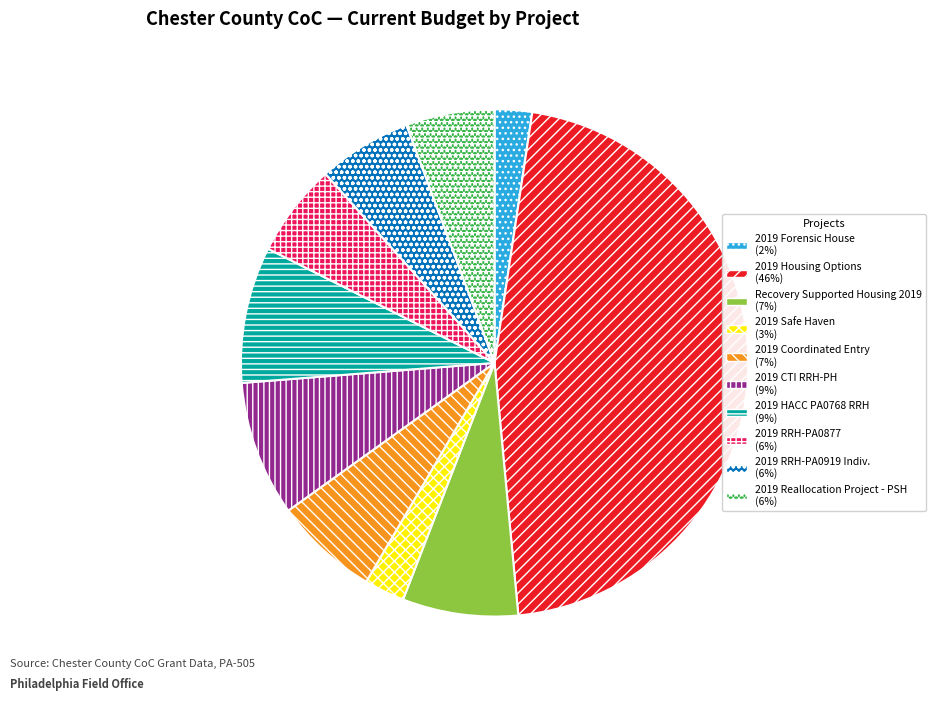

Which has a higher value, 2019 RRH-PA0919 Indiv. or Recovery Supported Housing 2019?

Recovery Supported Housing 2019